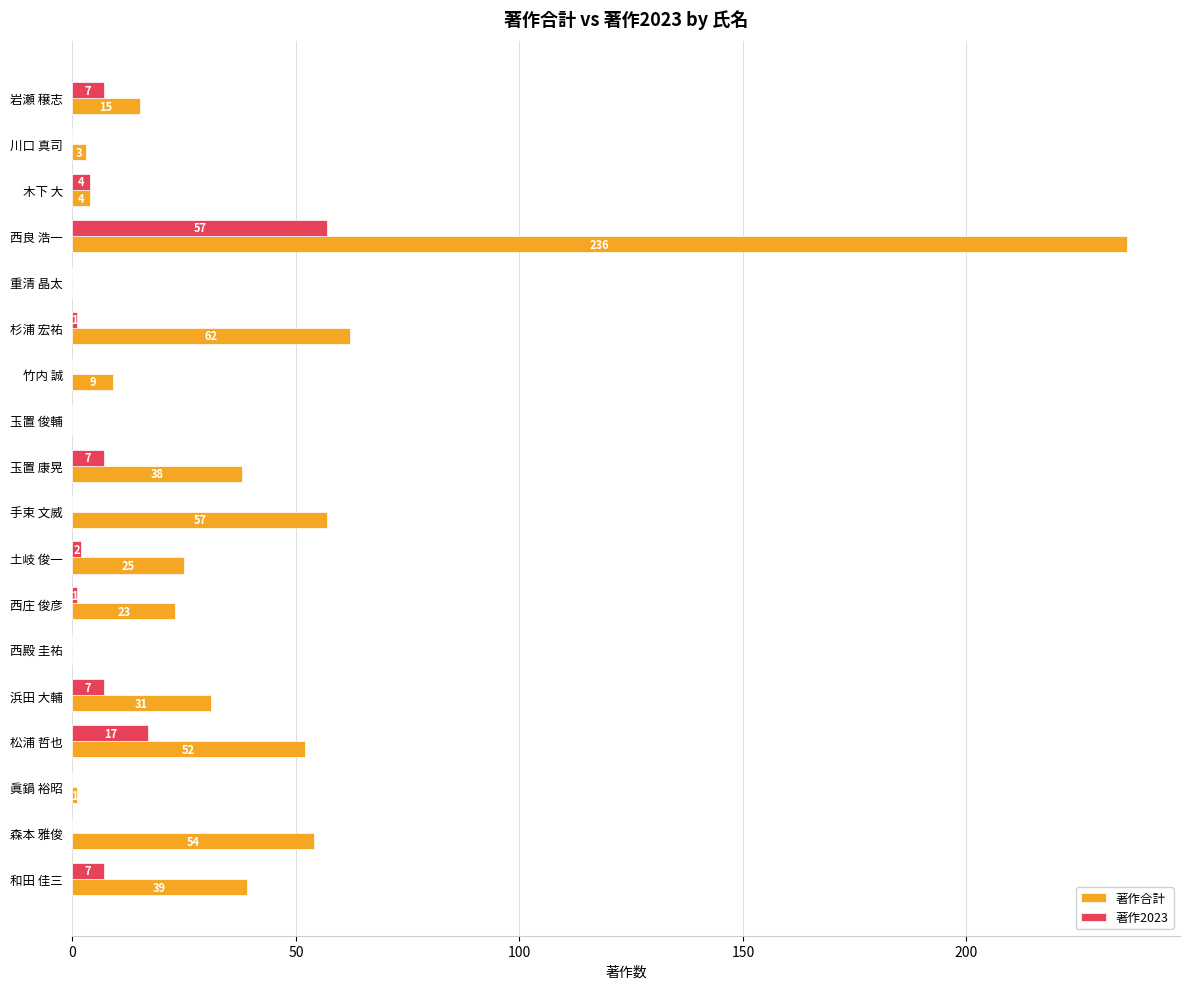

How many series are shown in this chart?

2